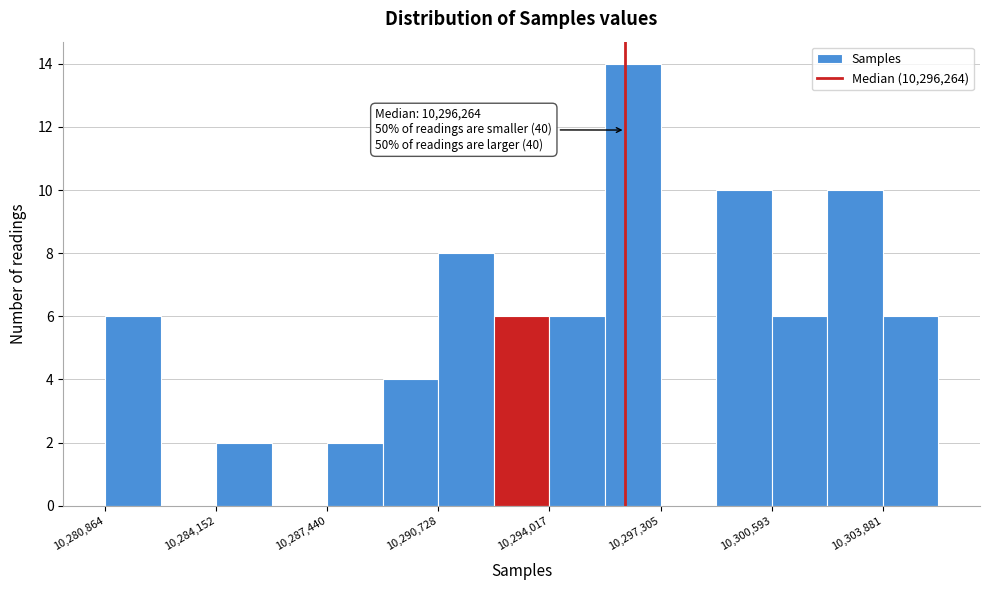

Around what value on the x-axis is the tallest bar? Give the approximate position of its centre, as read against the axis.

10296500